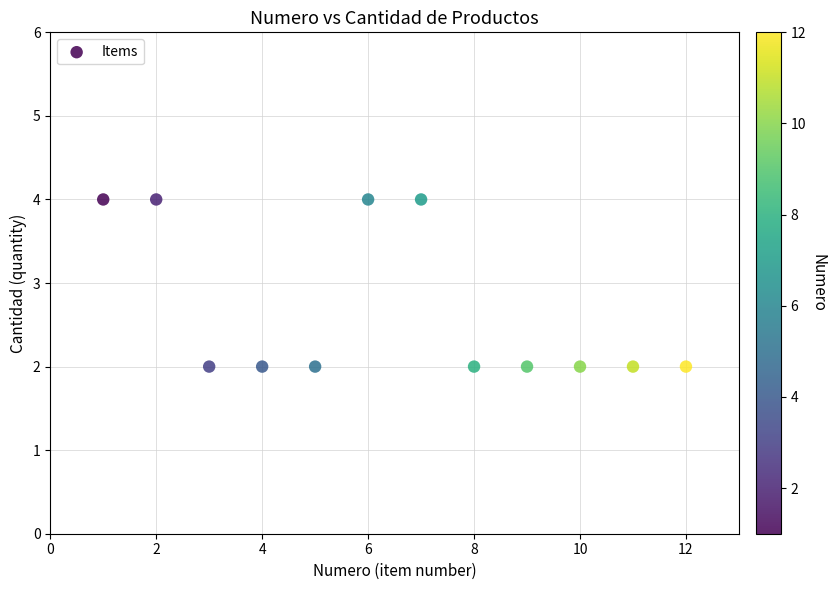

What is the average X value?

6